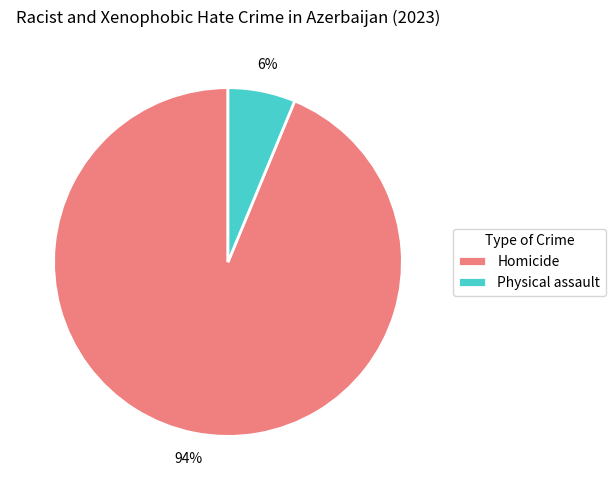

What percentage is the Physical assault slice, to the nearest percent?

6%